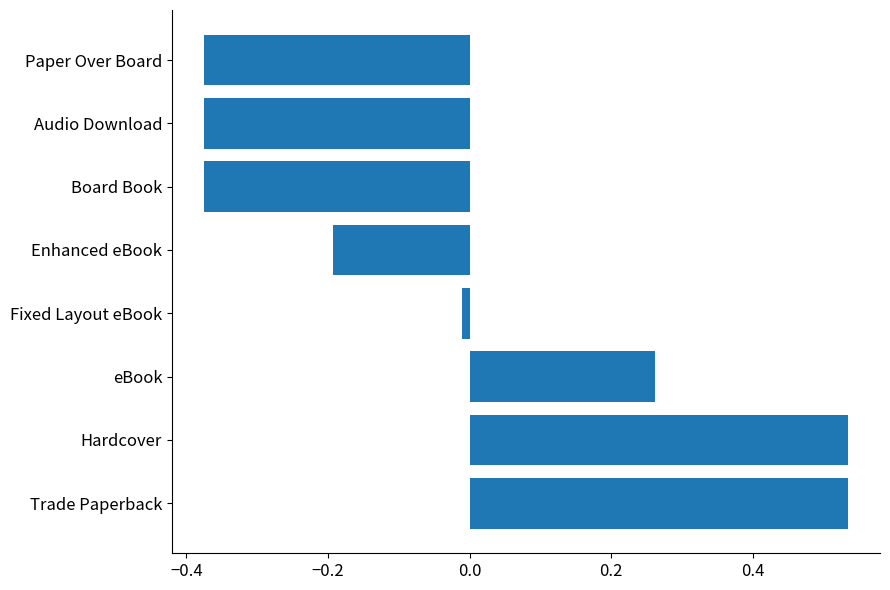

True or false: the data shows -0.3 at Enhanced eBook.

False